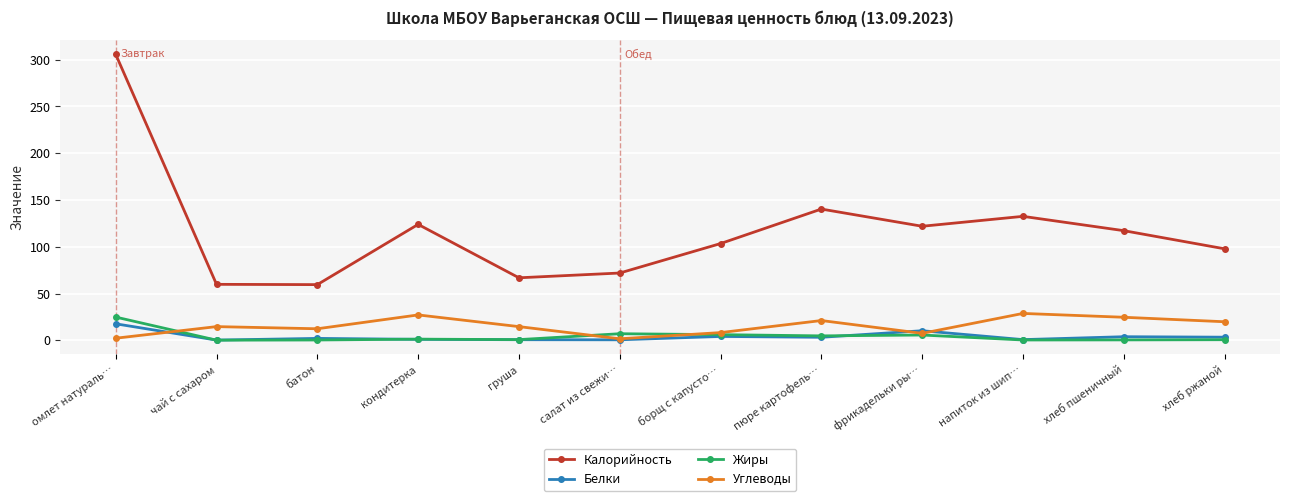

Where is Калорийность nearest to the value 182?

пюре картофель…